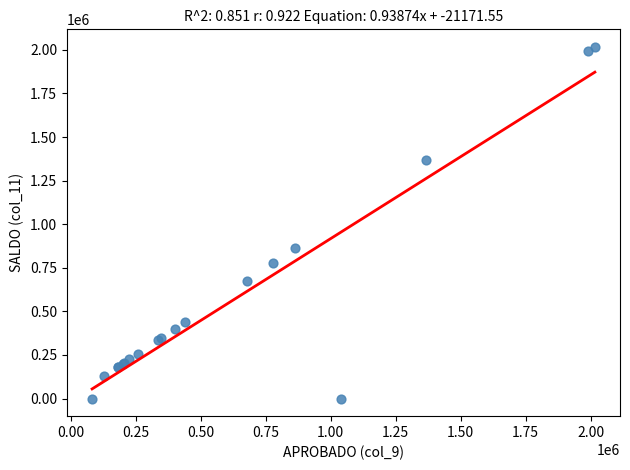

What Y value in the scatter plot is closest to 1008417?

864447.0